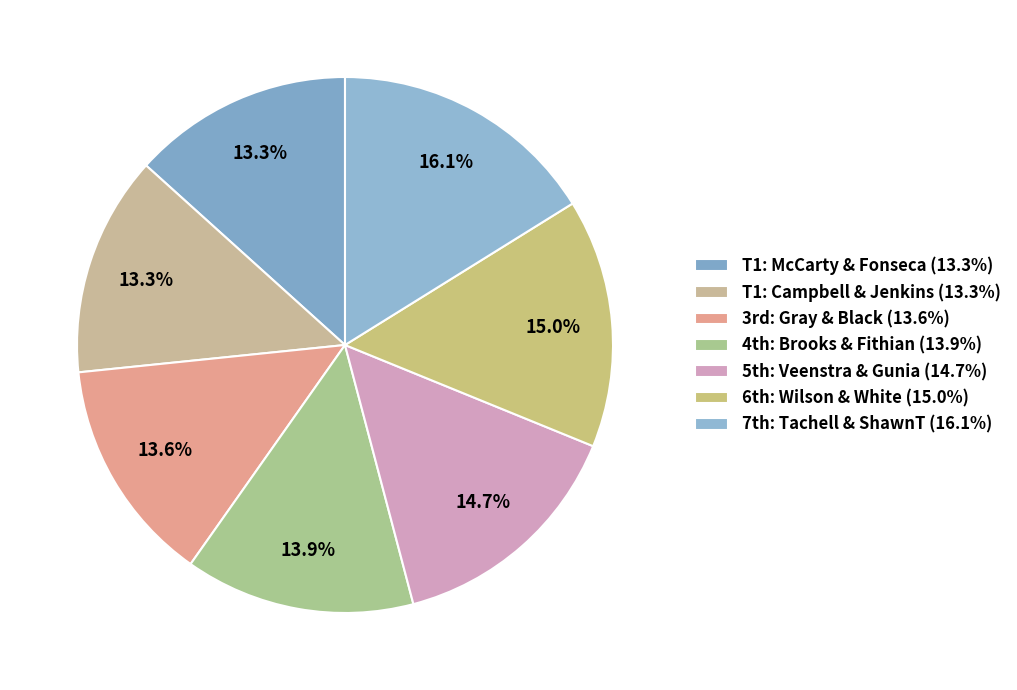

Is there any slice that represents more than half of the pie?

No